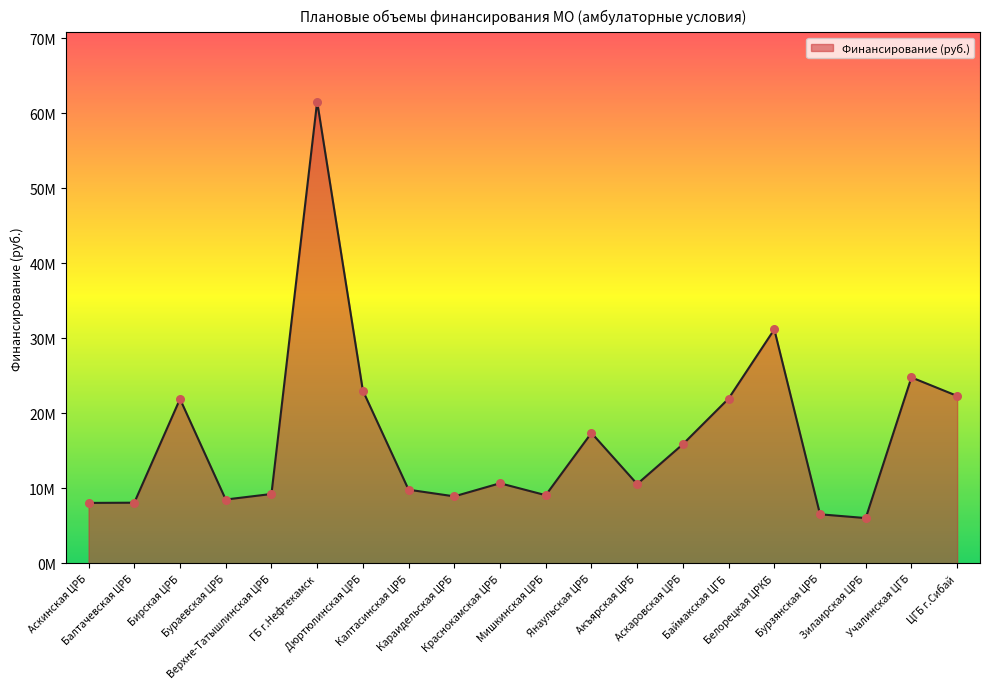

Which has a higher value, Аскинская ЦРБ or Учалинская ЦГБ?

Учалинская ЦГБ